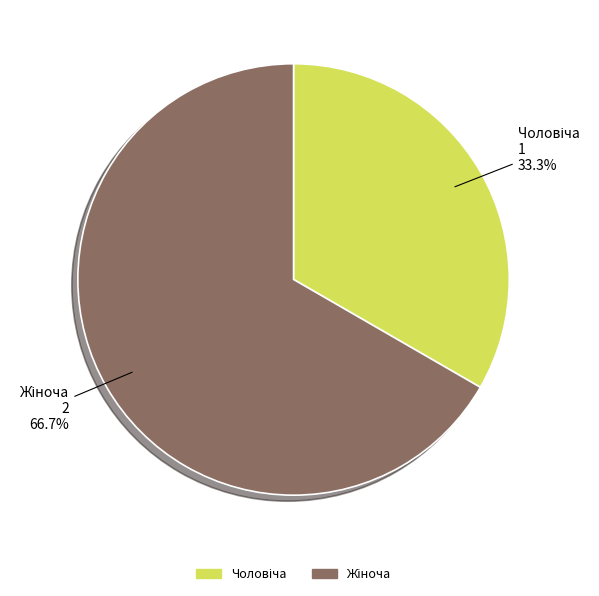

Does any single category account for the majority?

Yes